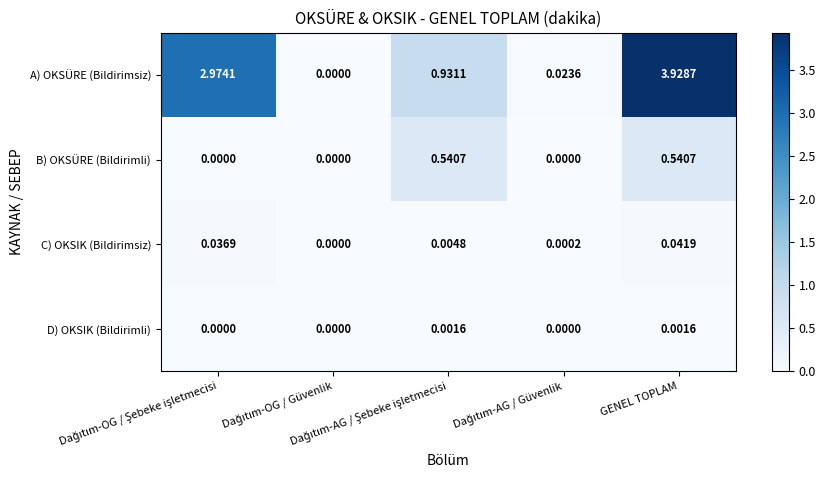

Which series has the largest range (max minus min)?

A) OKSÜRE (Bildirimsiz)